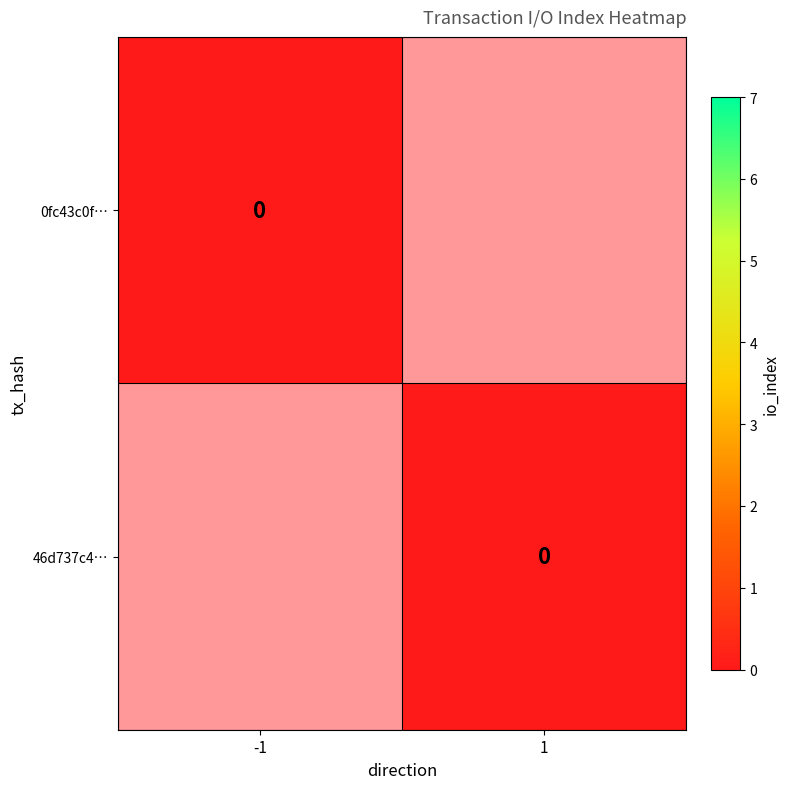

Rank the series by their average value, from highest to lowest.

46d737c456f6d798496ef885a6a5b7e88b13136, 0fc43c0f39b0d4b22c0e764030e8c206baef429